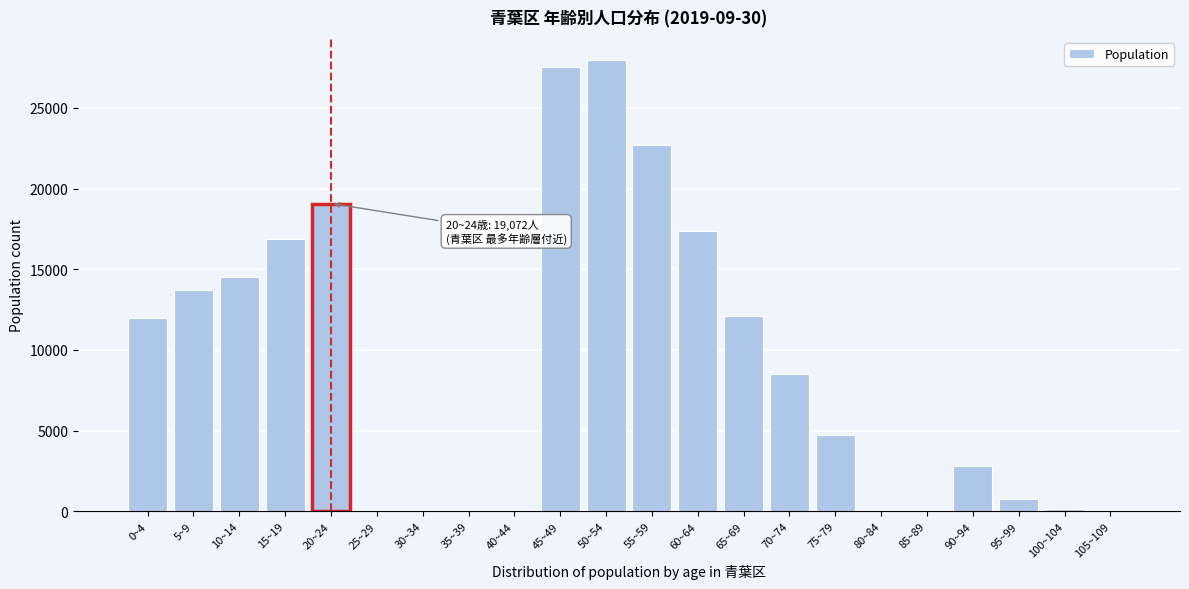

The value at 65~69 is 18426. True or false?

False